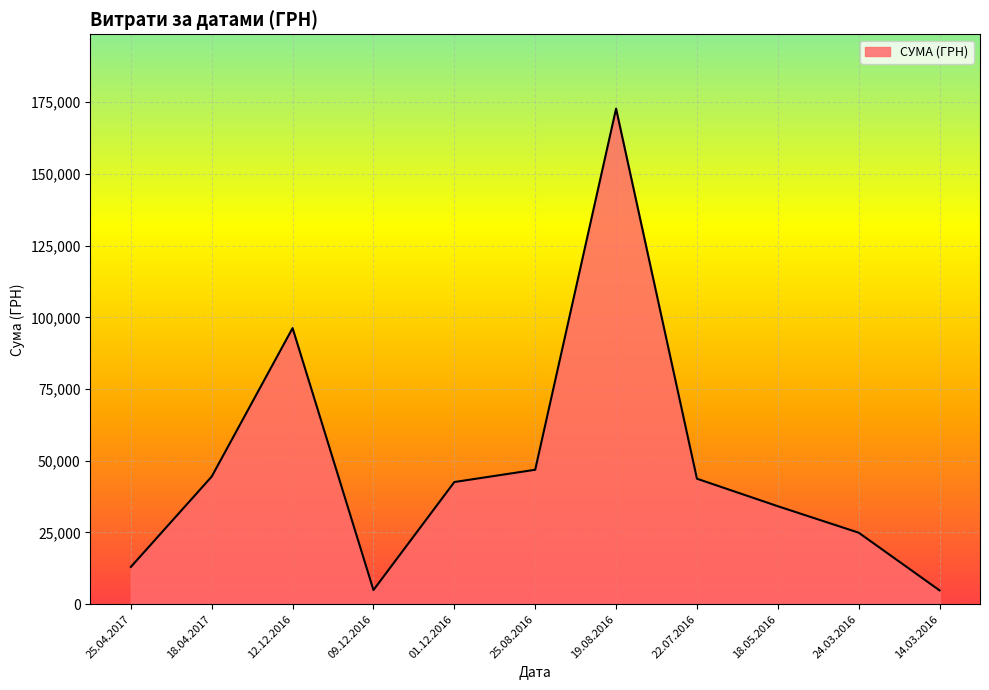

What is the maximum value shown in the chart?

172730.6